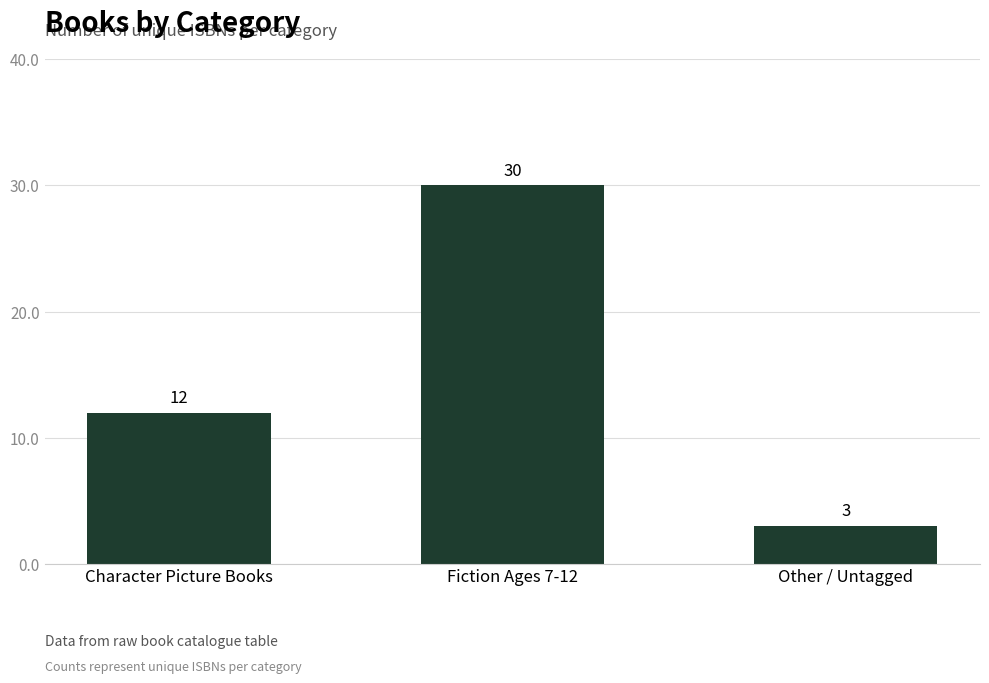

Are the bars grouped side by side (vs. stacked)?

No